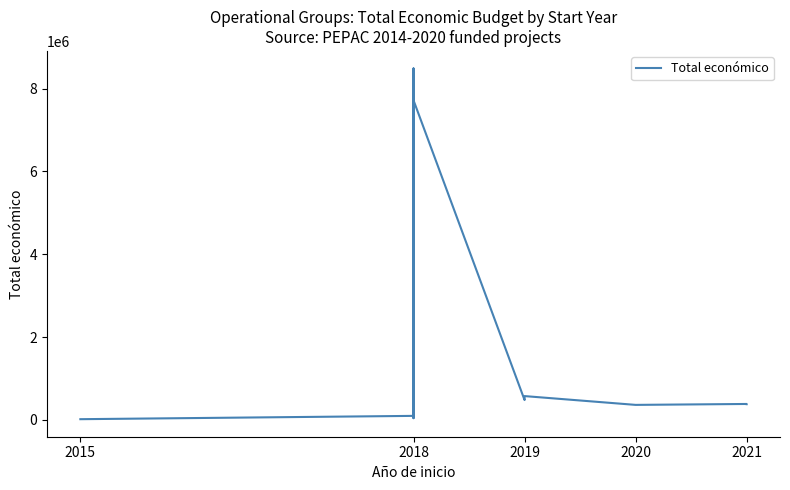

True or false: the data has more than 0 interior local peaks.

True